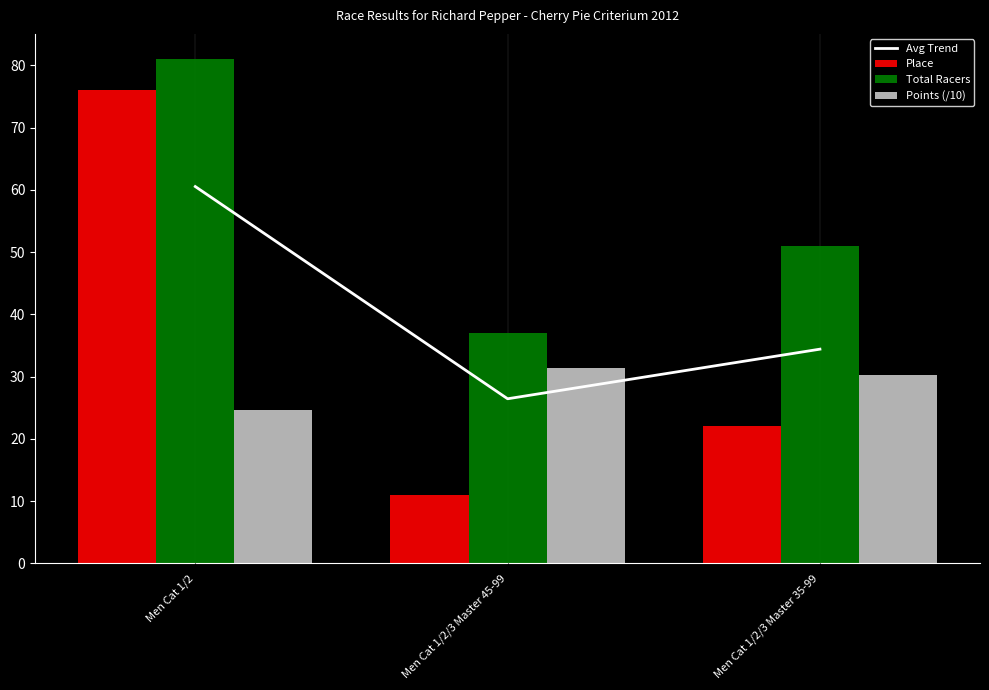

At how many categories does at least one series exceed 38?

2